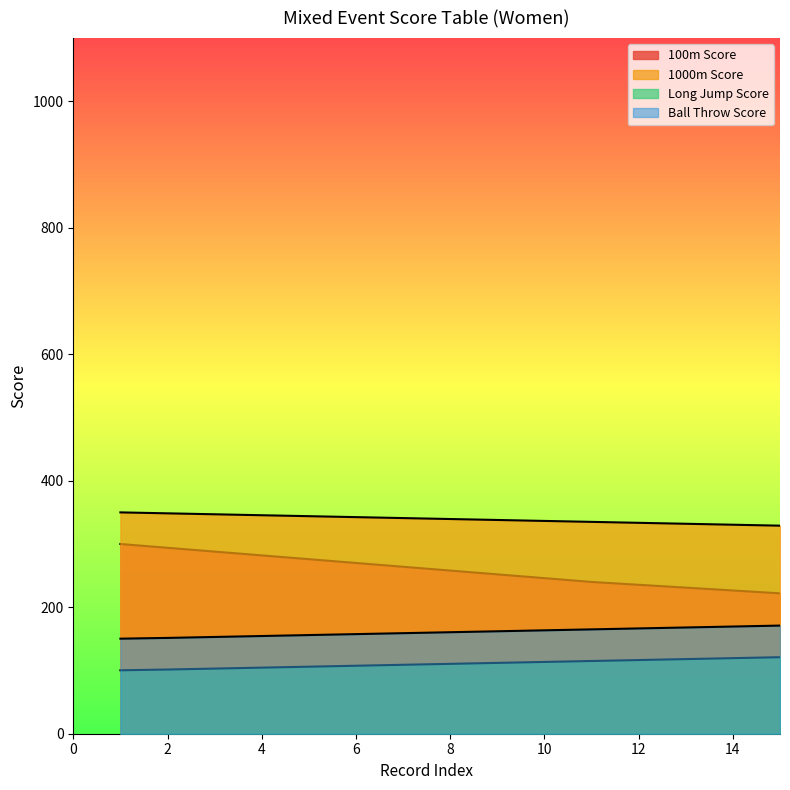

True or false: 1000m Score and 100m Score intersect in this chart.

False